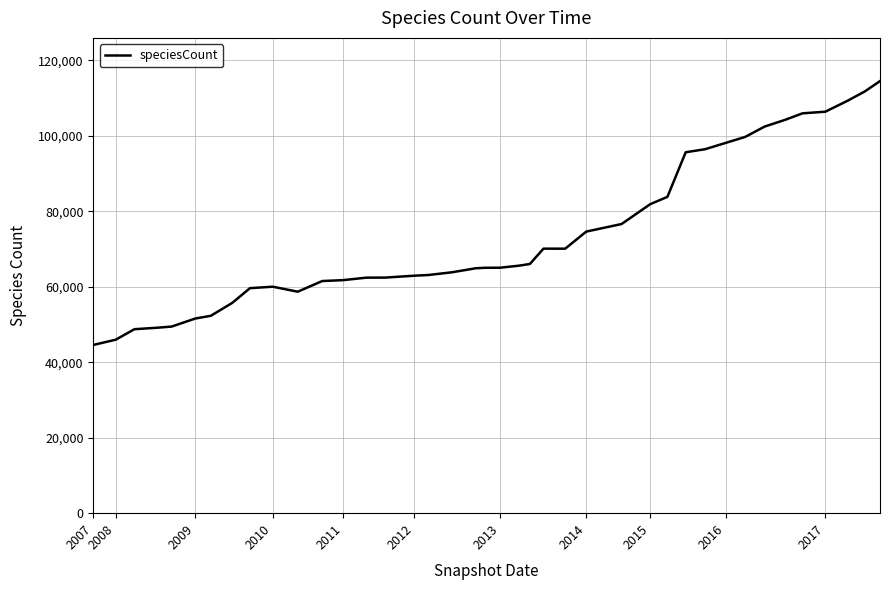

What is the difference between the maximum and minimum values?

69914